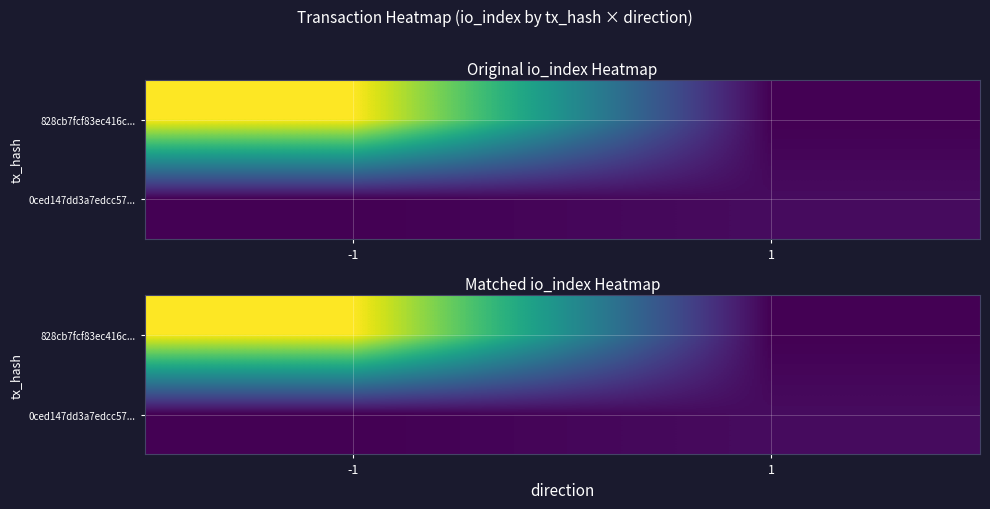

Rank the series by their average value, from highest to lowest.

828cb7fcf83ec416c..., 0ced147dd3a7edcc57...